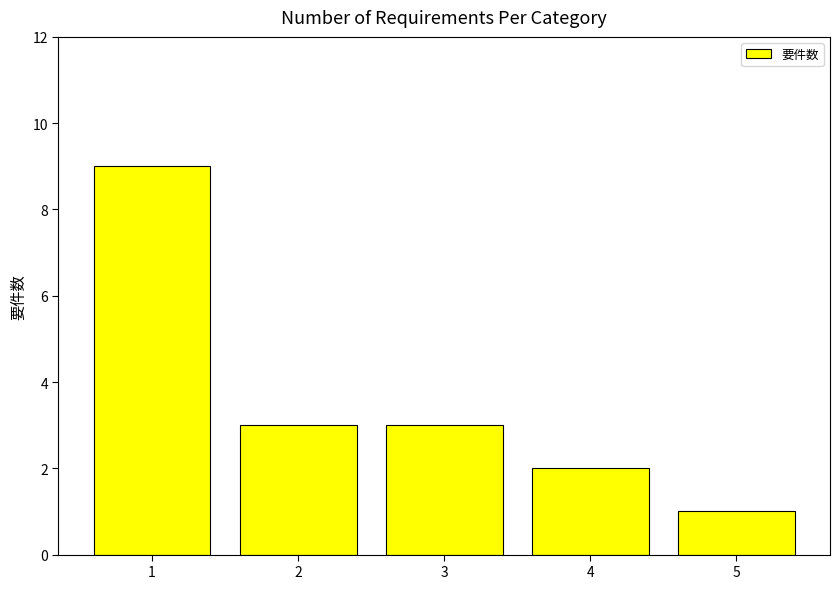

Does the chart contain any negative values?

No